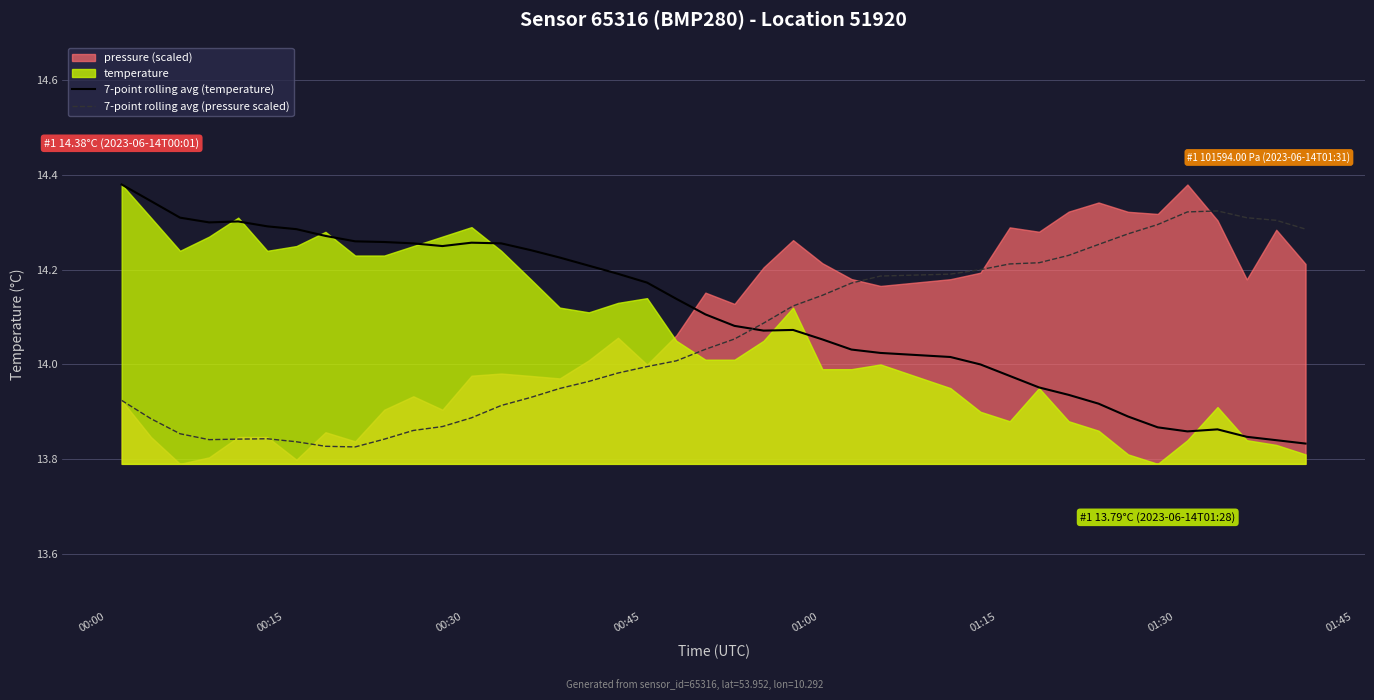

How many times do 7-point rolling avg (temperature) and 7-point rolling avg (pressure scaled) cross each other?

1